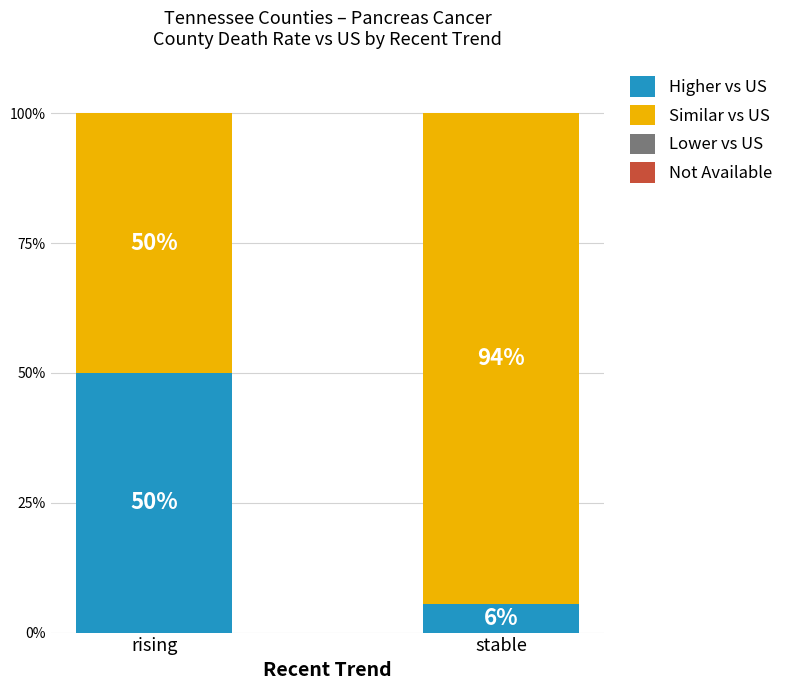

What is the maximum value for Higher vs US?

50.0